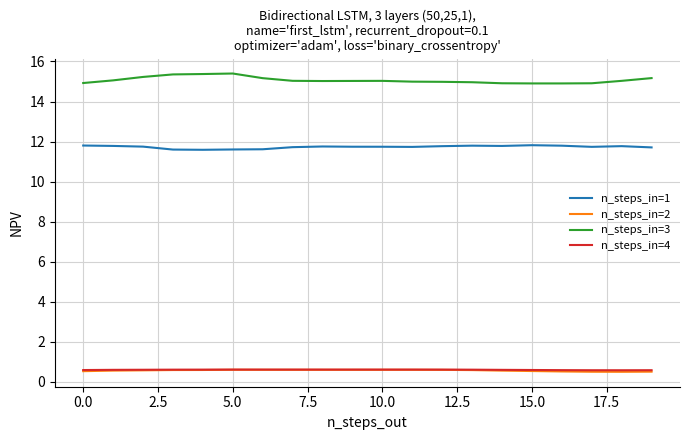

What is the highest value of the n_steps_in=4 series?

0.6